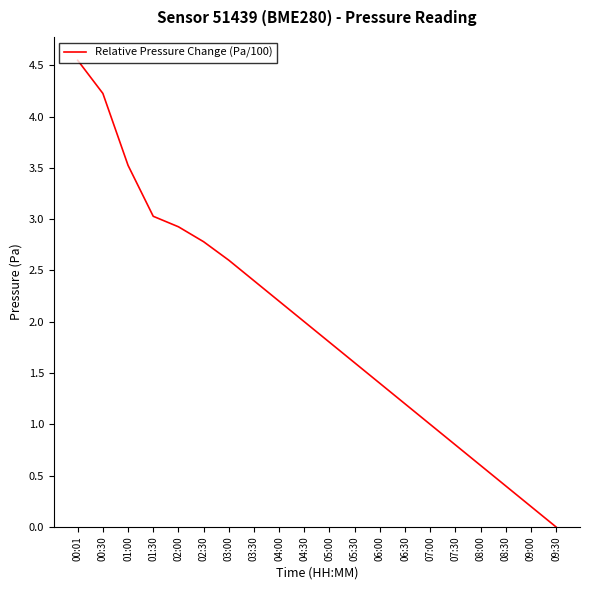

The value at 04:30 is 0.4. True or false?

False